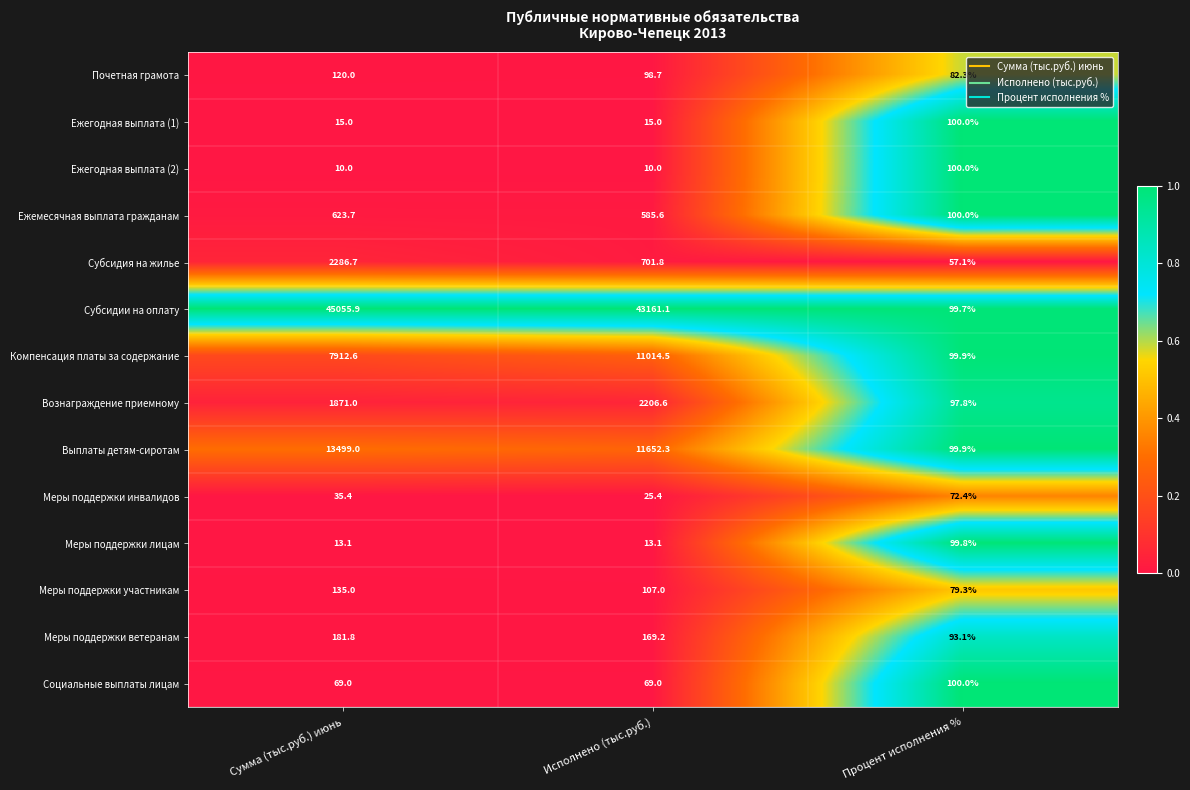

Between Сумма (тыс.руб.) июнь and Процент исполнения %, which series saw the biggest shift?

Субсидии на оплату